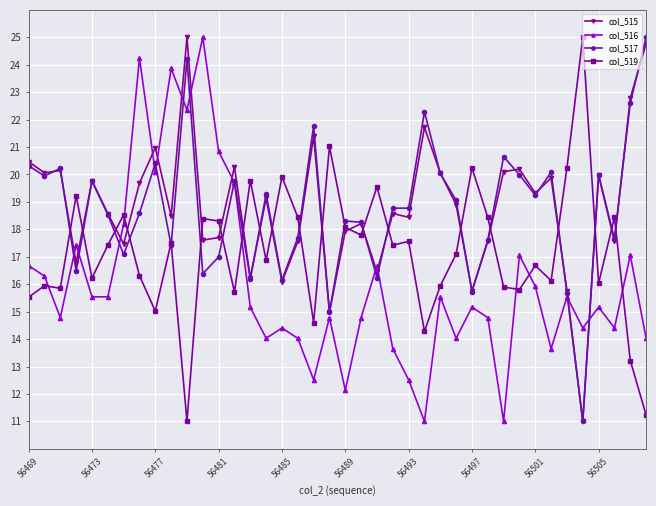

True or false: col_519 and col_516 cross at least once.

True